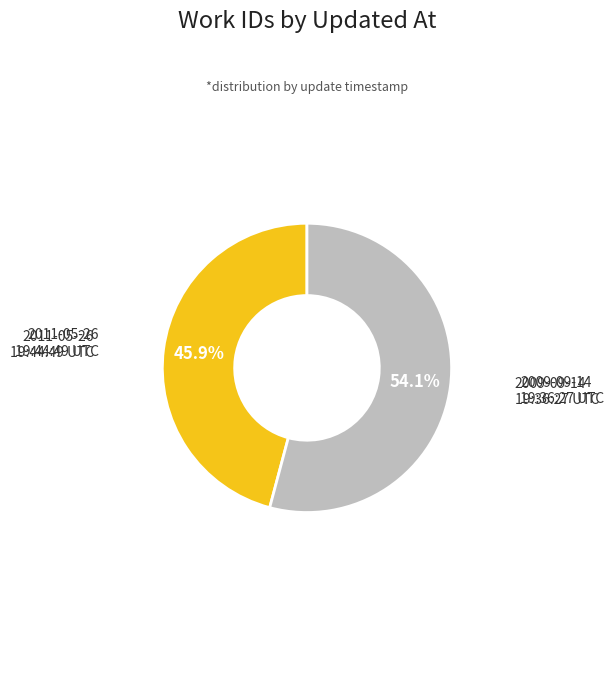

Does any single category account for the majority?

Yes